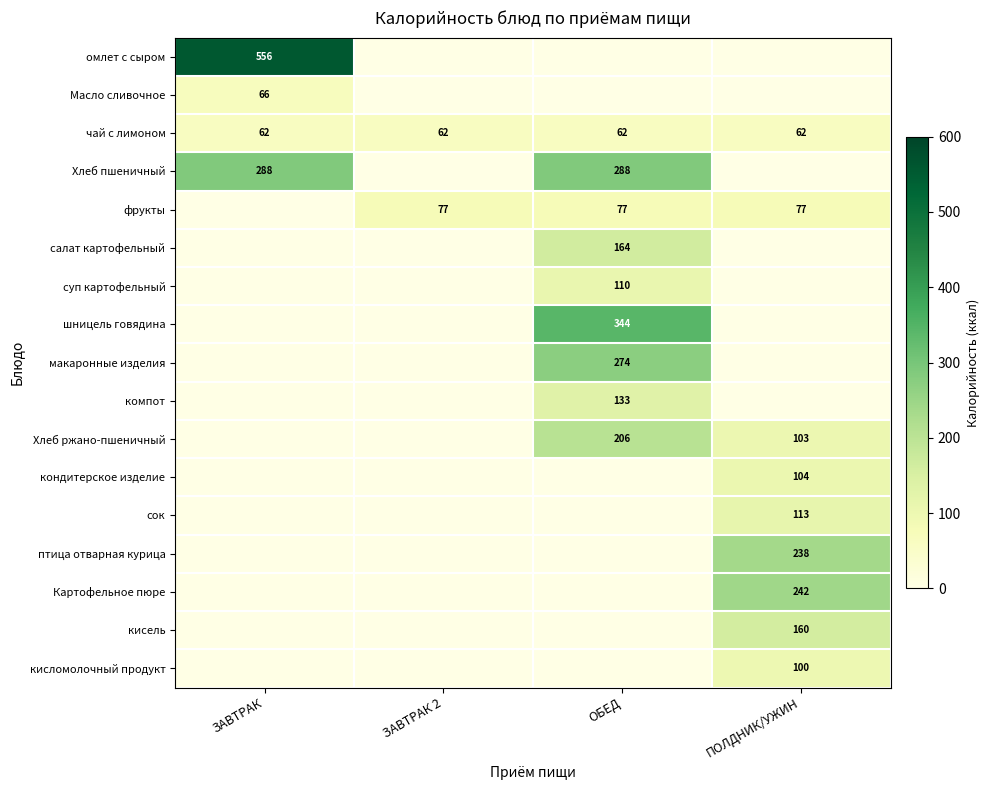

The Картофельное пюре series shows 242 at ПОЛДНИК/УЖИН. True or false?

True